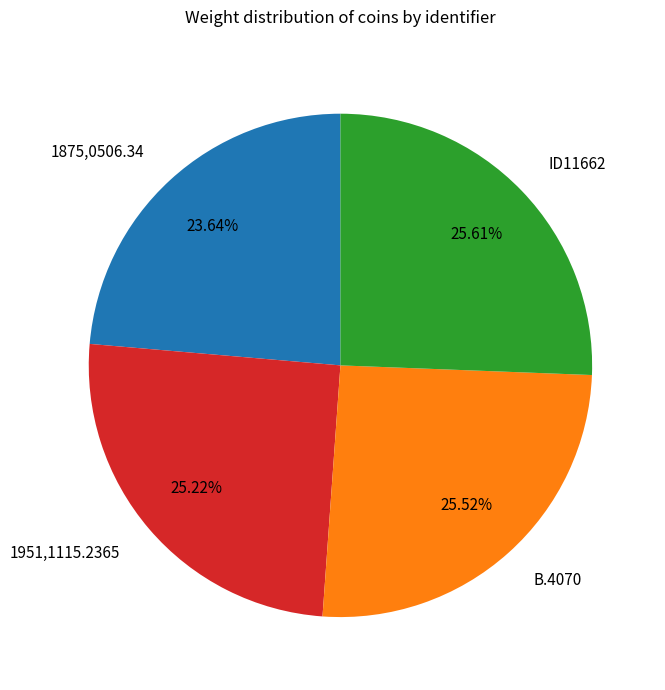

To the nearest percent, what percentage of the pie is B.4070?

26%